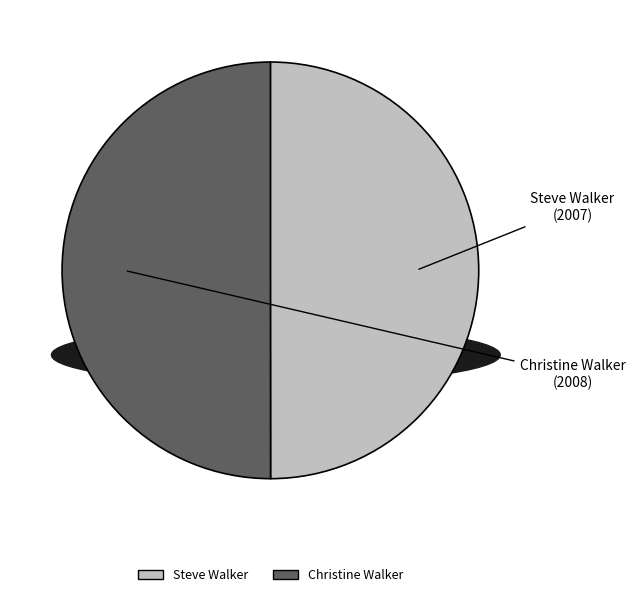

Approximately how many times larger is the value at Christine Walker compared to Steve Walker?

1.0